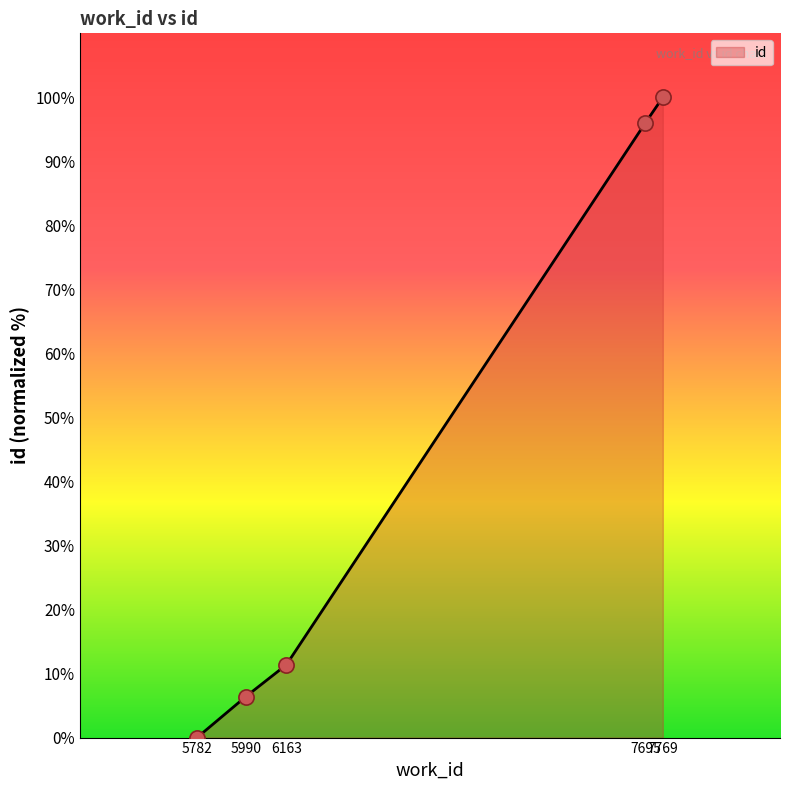

What is the change in value from 5782 to 7695?

+96.0